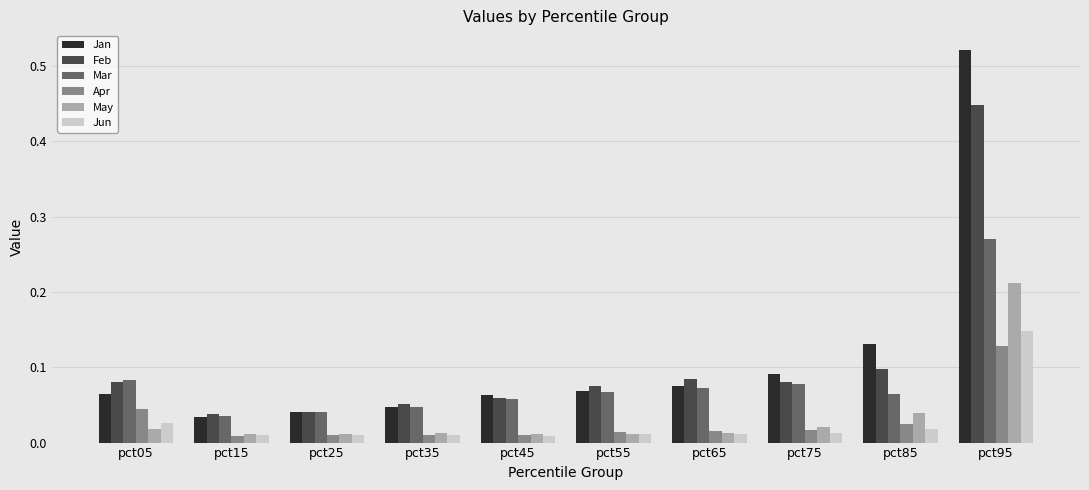

The Mar series shows 0.0 at pct65. True or false?

False